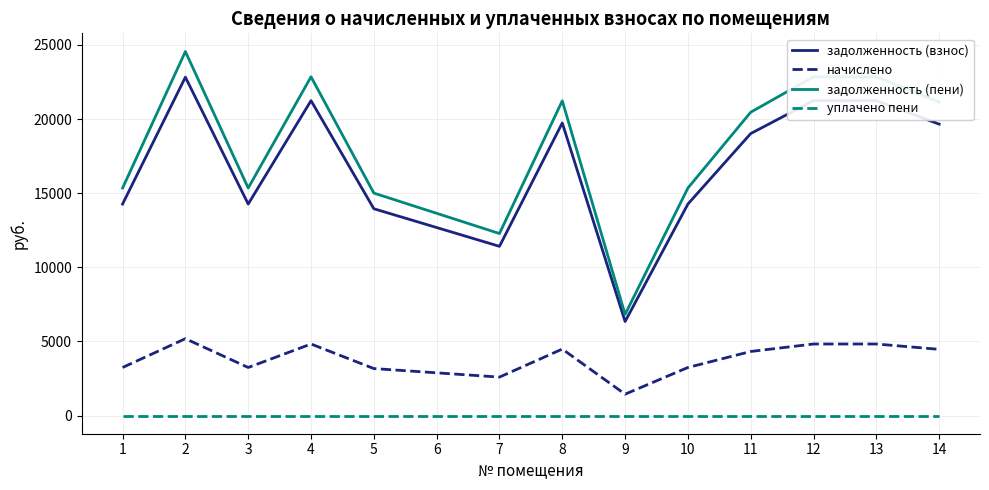

The value of задолженность (взнос) at 7 is 11412.4. True or false?

True